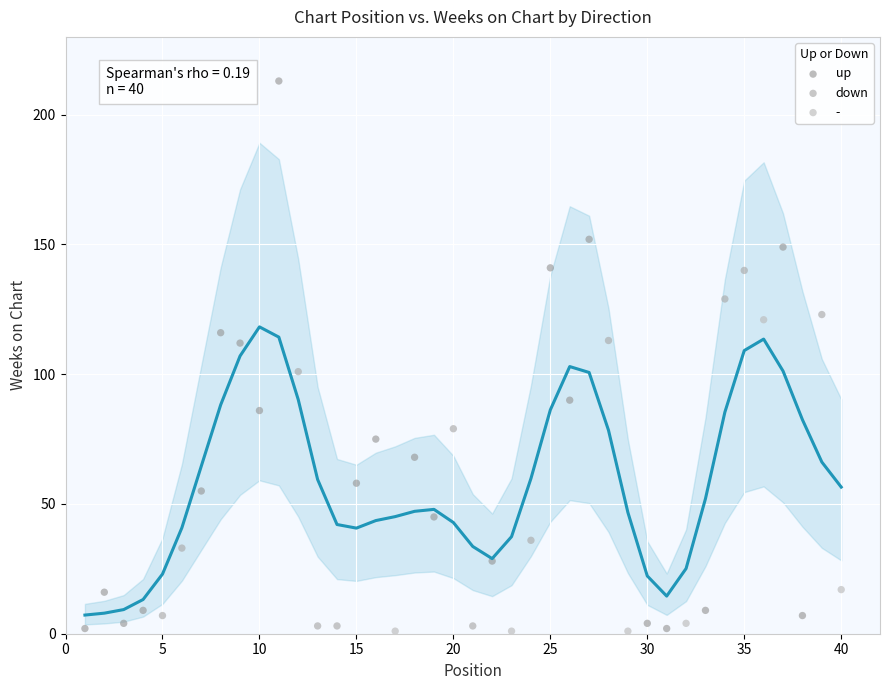

What are all the series names shown in the legend?

up, down, -